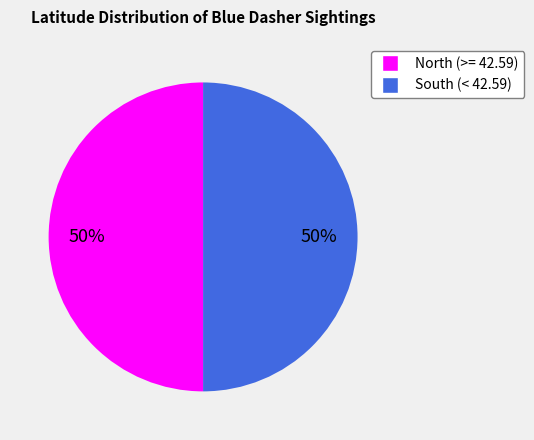

Do North (>= 42.59) and South (< 42.59) together represent more than half of the pie?

Yes